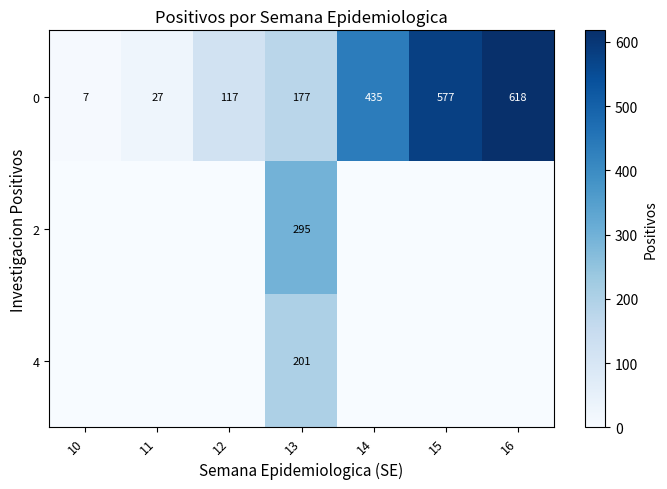

Rank the categories by 0 value from highest to lowest.

16, 15, 14, 13, 12, 11, 10